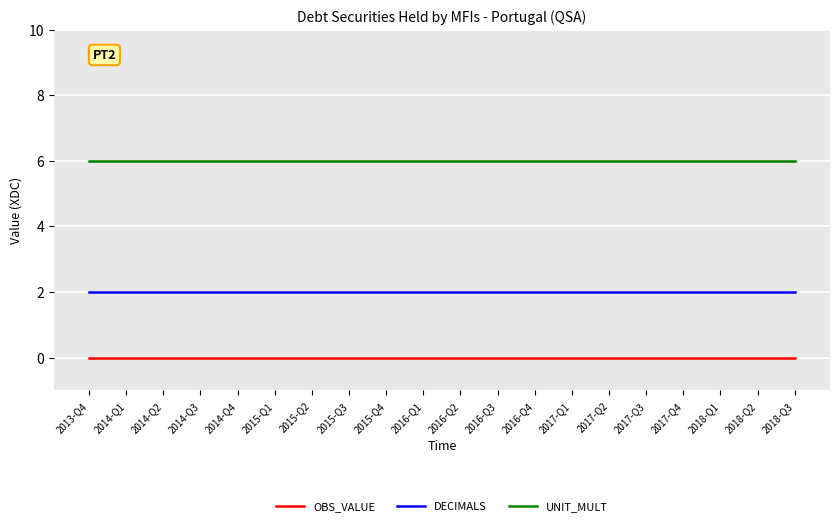

List the series in order of their overall mean, highest first.

UNIT_MULT, DECIMALS, OBS_VALUE